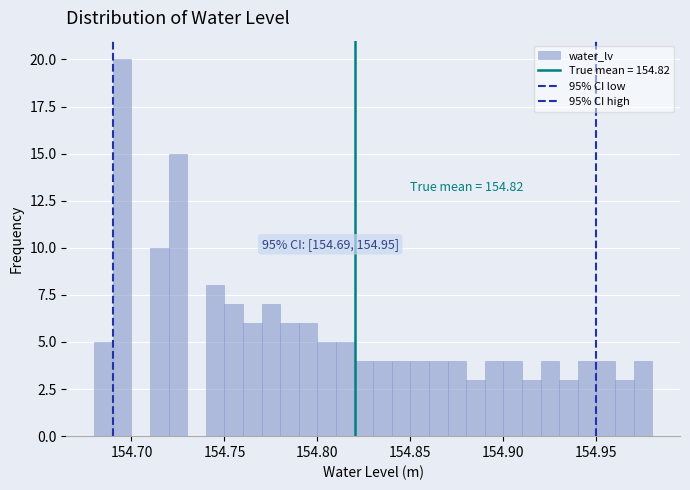

Around what value on the x-axis is the tallest bar? Give the approximate position of its centre, as read against the axis.

154.695